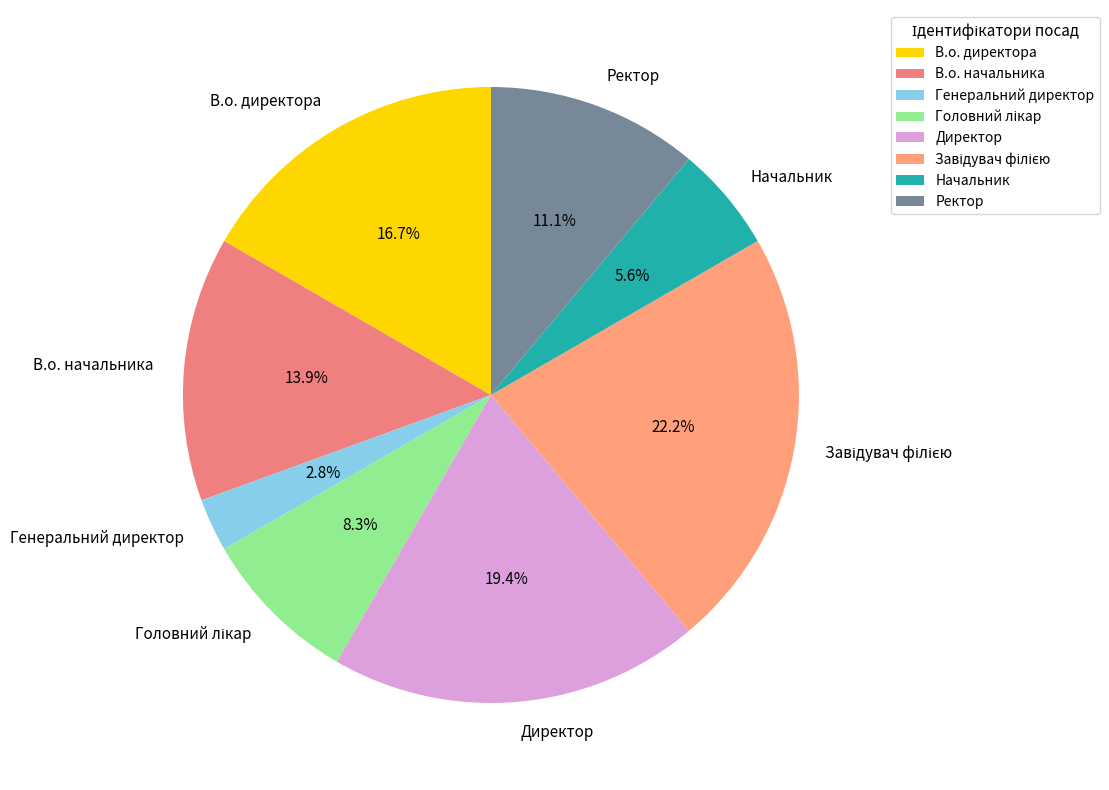

Approximately how many times larger is the value at Начальник compared to Ректор?

0.5